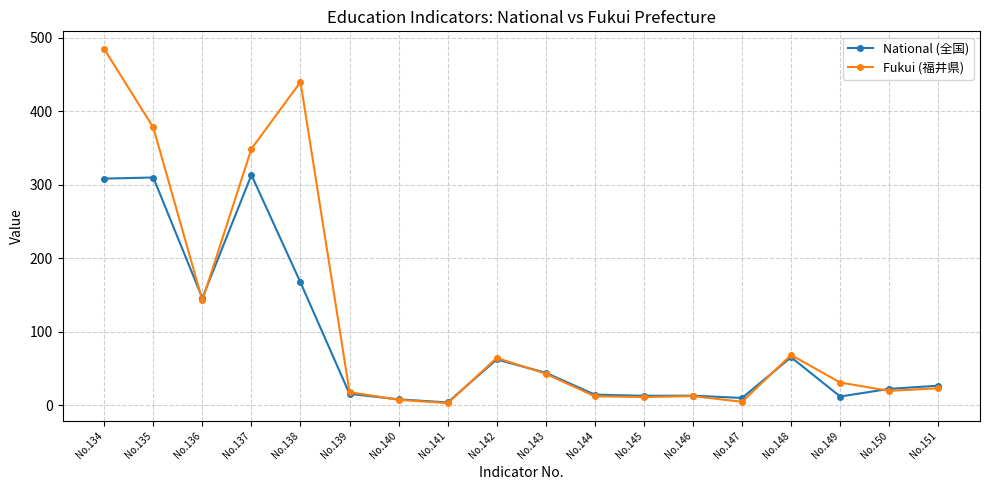

What is the difference between the second highest and minimum values in the Fukui (福井県) series?

437.0